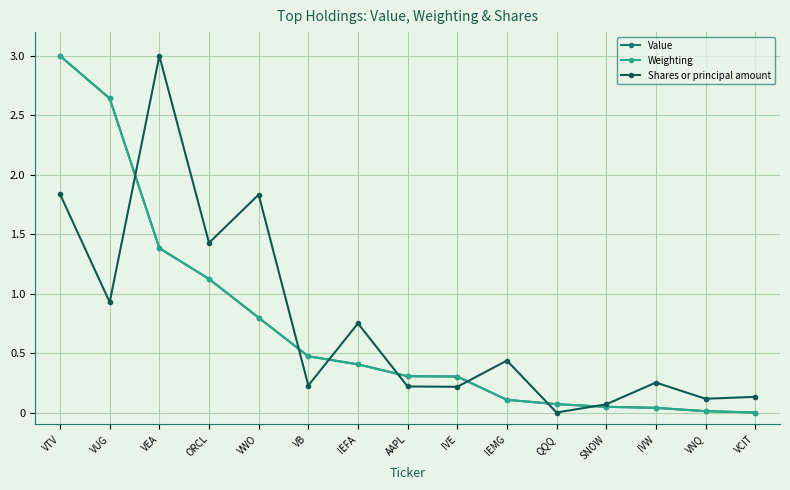

Which series changed the most between IVE and VNQ?

Value